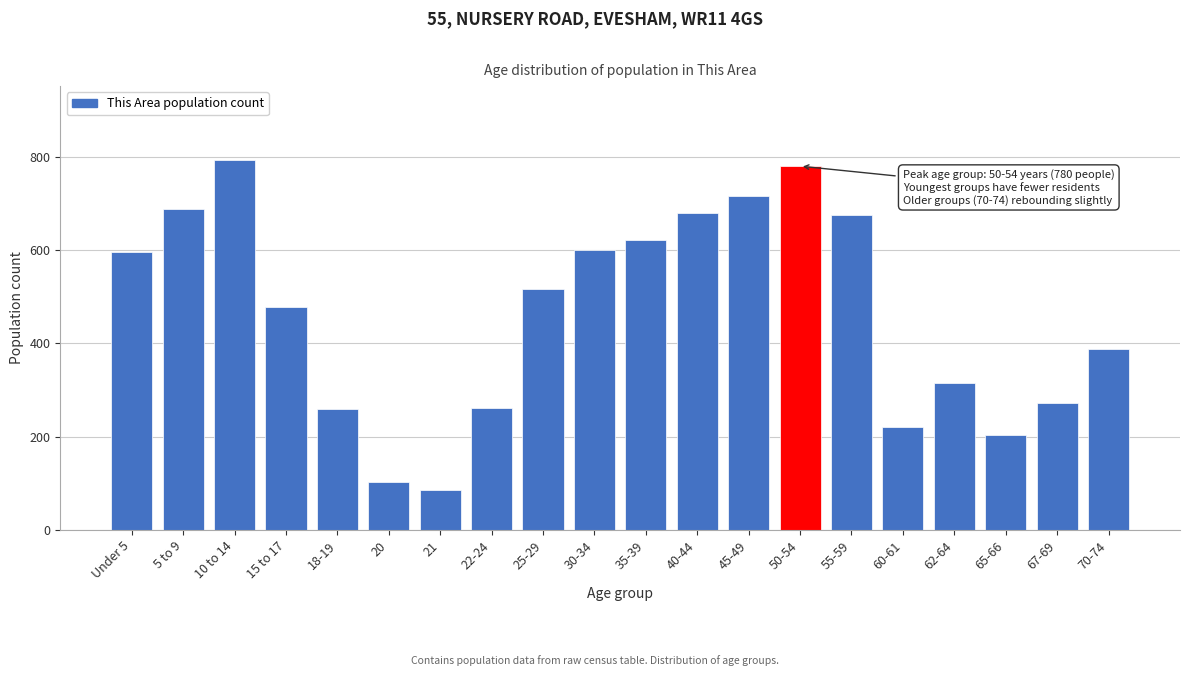

What is the average value?

463